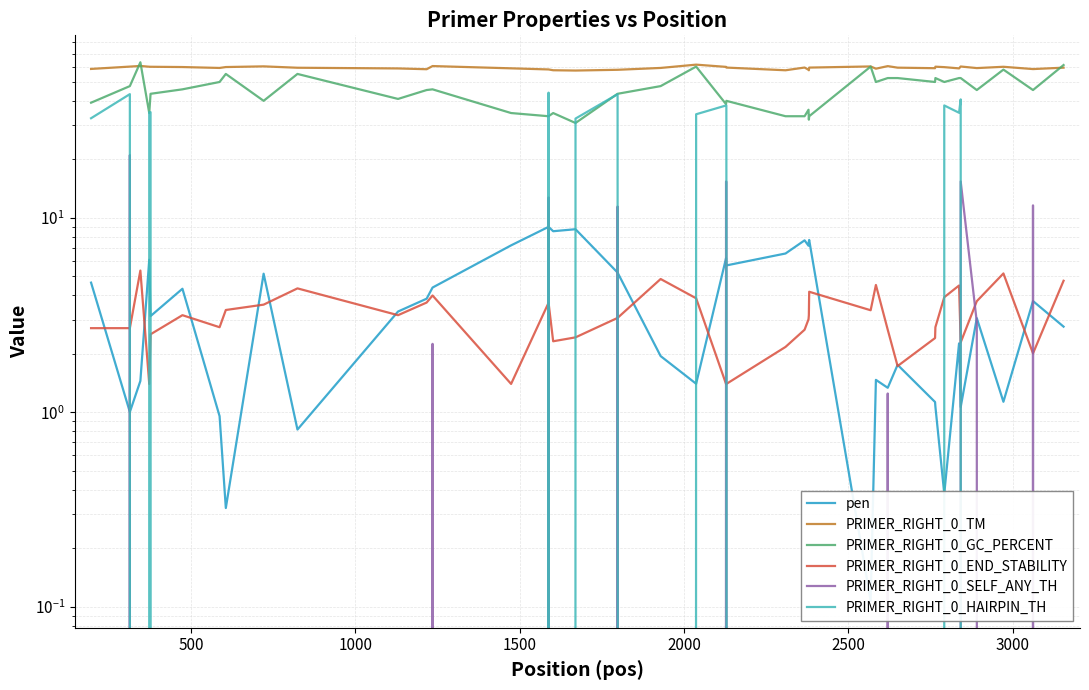

At 500, list the series in order from smallest to largest.

pen, PRIMER_RIGHT_0_END_STABILITY, PRIMER_RIGHT_0_SELF_ANY_TH, PRIMER_RIGHT_0_HAIRPIN_TH, PRIMER_RIGHT_0_GC_PERCENT, PRIMER_RIGHT_0_TM